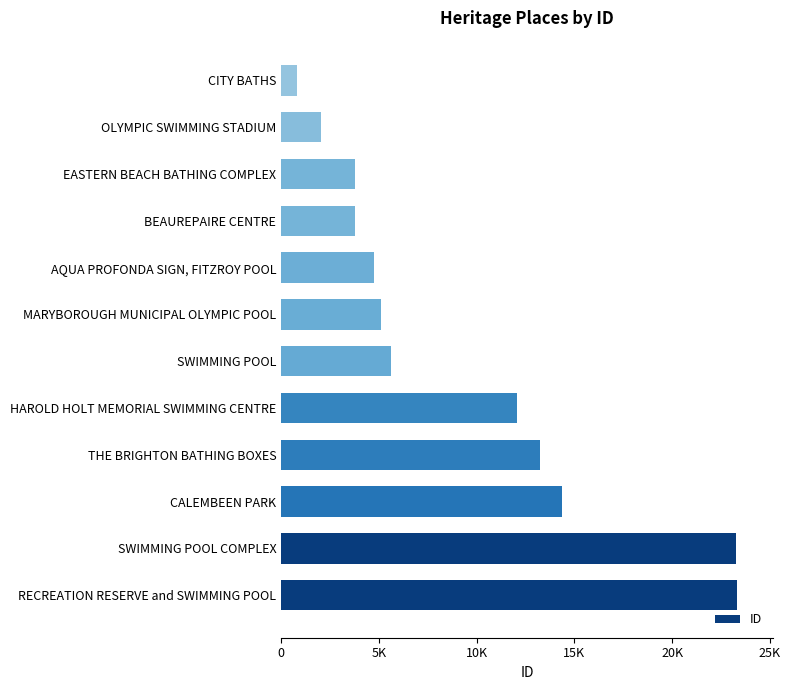

What is the average value?

9347